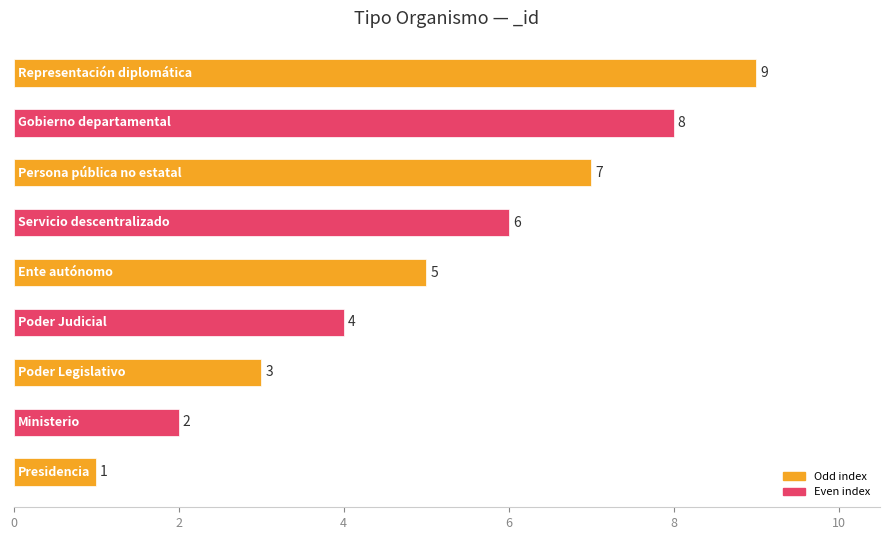

What is the greatest value displayed?

9